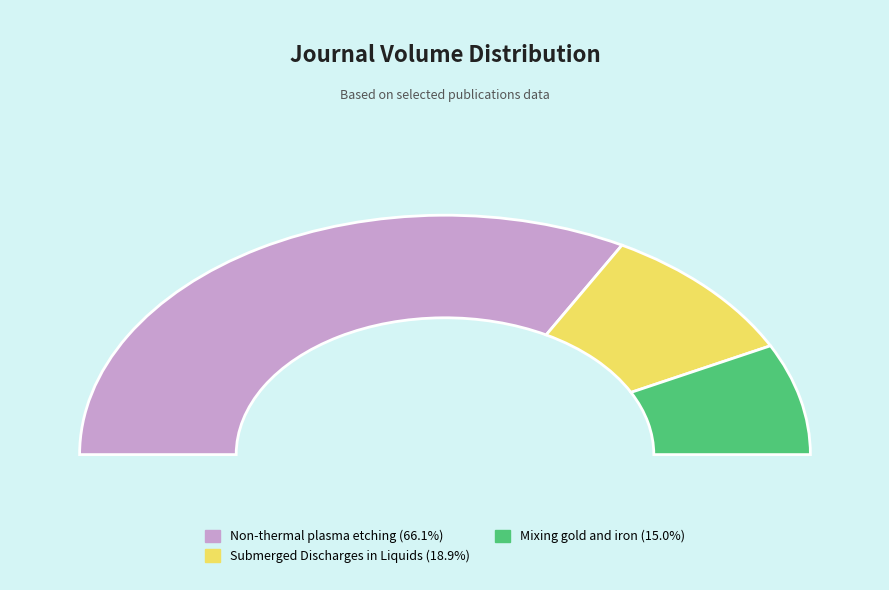

To the nearest percent, what is the difference between the Mixing gold and iron in nanoparticles and Submerged Discharges in Liquids for Nanoparticles slice percentages?

4%